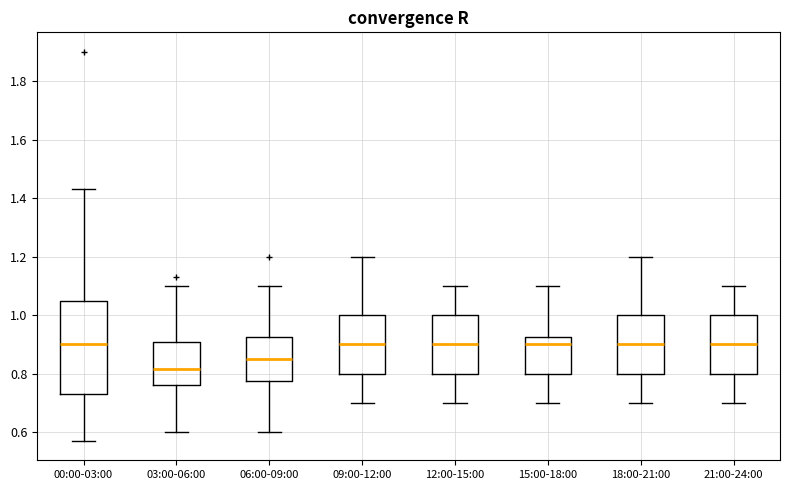

Reading left to right, transcribe this box plot: for each box, give where its median line is, the range the box spans, and where its two whiskers end, as read against the y-axis. The values are not printed on the chart, so give them approximately, as read against the axis.

00:00-03:00: median 0.90, box 0.74 to 1.04, whiskers 0.58 to 1.44
03:00-06:00: median 0.82, box 0.76 to 0.90, whiskers 0.60 to 1.10
06:00-09:00: median 0.86, box 0.78 to 0.92, whiskers 0.60 to 1.10
09:00-12:00: median 0.90, box 0.80 to 1.00, whiskers 0.70 to 1.20
12:00-15:00: median 0.90, box 0.80 to 1.00, whiskers 0.70 to 1.10
15:00-18:00: median 0.90, box 0.80 to 0.92, whiskers 0.70 to 1.10
18:00-21:00: median 0.90, box 0.80 to 1.00, whiskers 0.70 to 1.20
21:00-24:00: median 0.90, box 0.80 to 1.00, whiskers 0.70 to 1.10